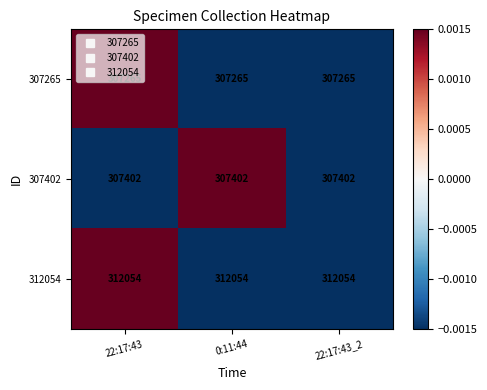

What is the lowest value of the 307265 series?

307265